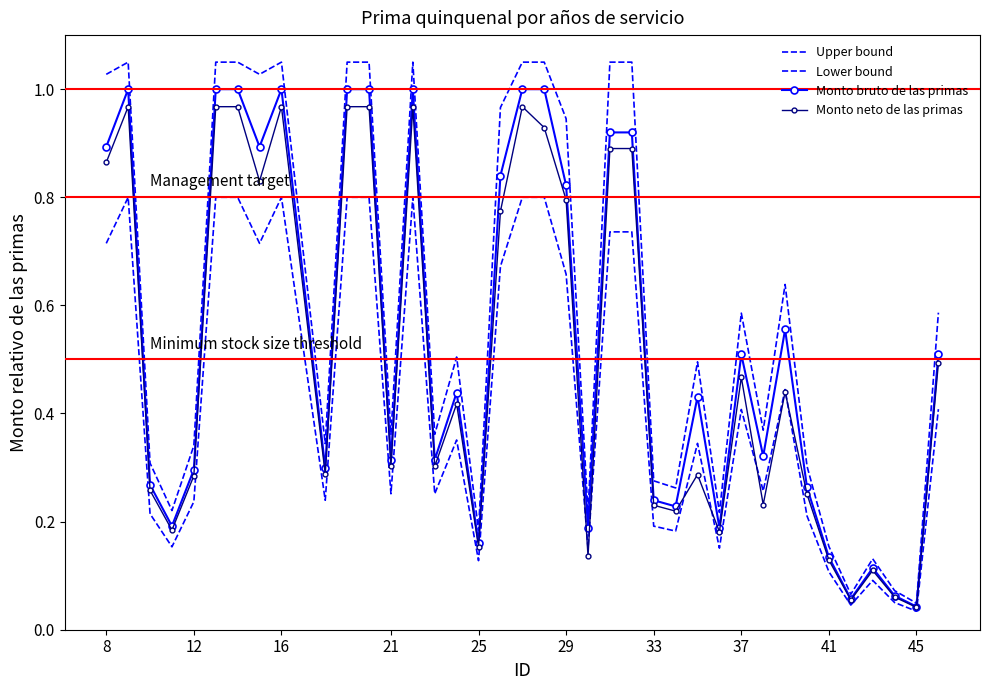

How many distinct data groups are displayed?

4